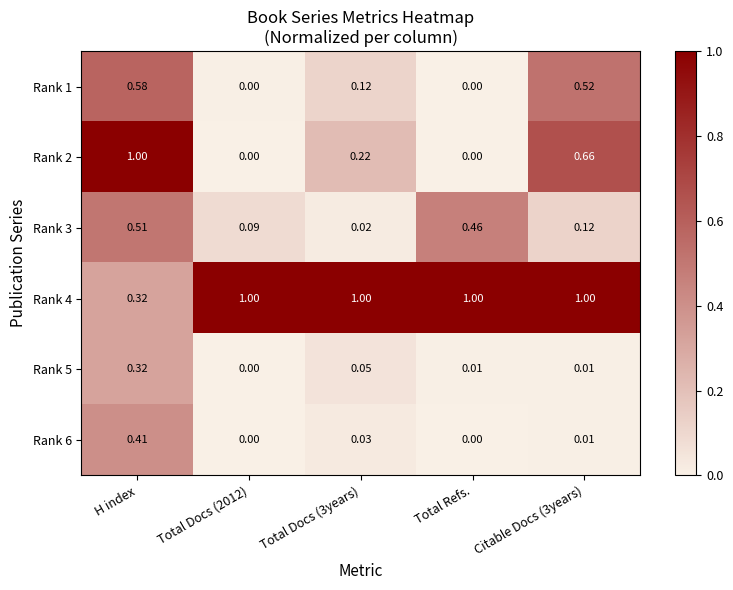

Is the value of Rank 6 at Citable Docs (3years) greater than the value of Rank 3 at Total Docs (2012)?

No